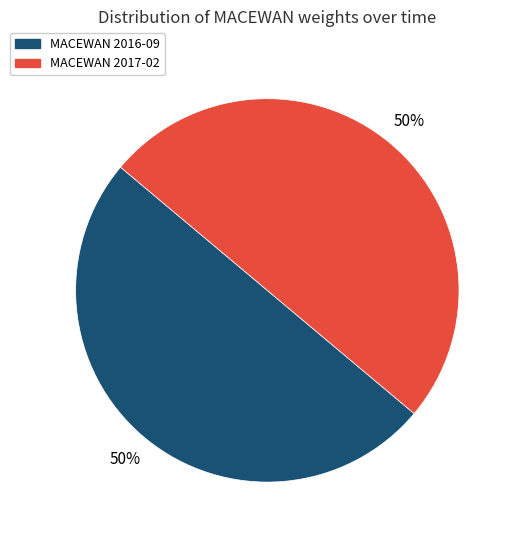

To the nearest percent, what is the average slice percentage?

50%